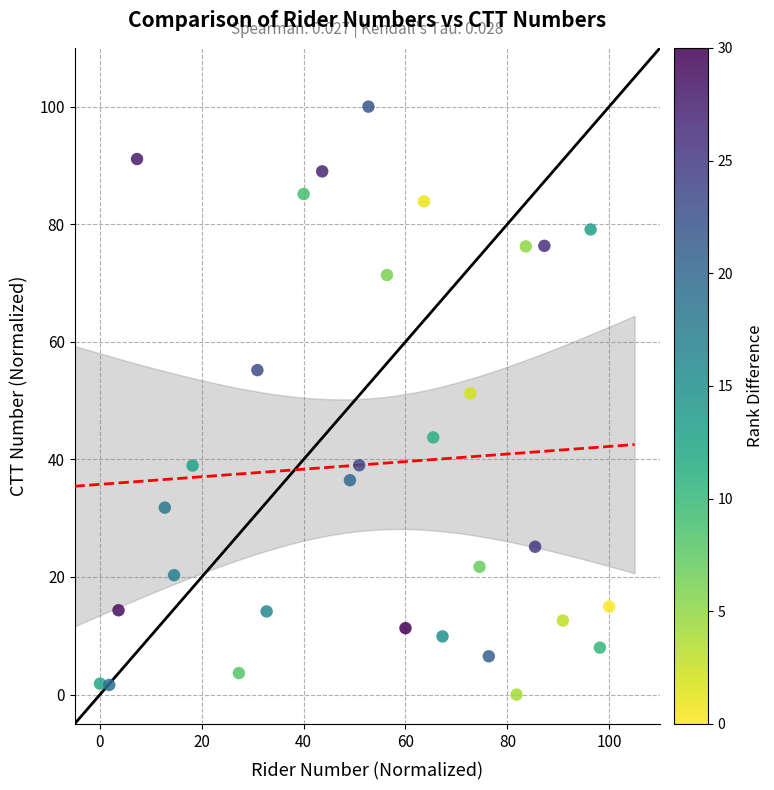

What is the range of Y values (max minus min)?

100.0